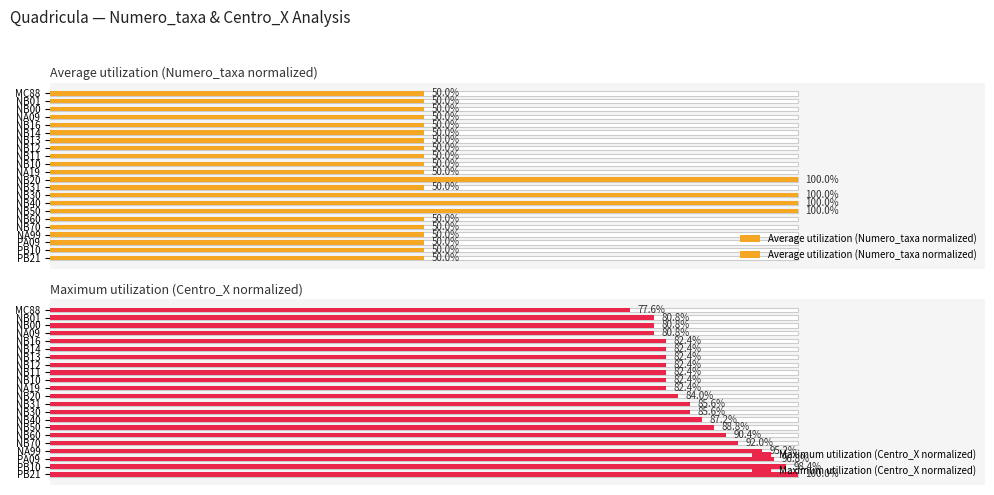

Which series has the widest spread of values?

Average utilization (Numero_taxa normalized)